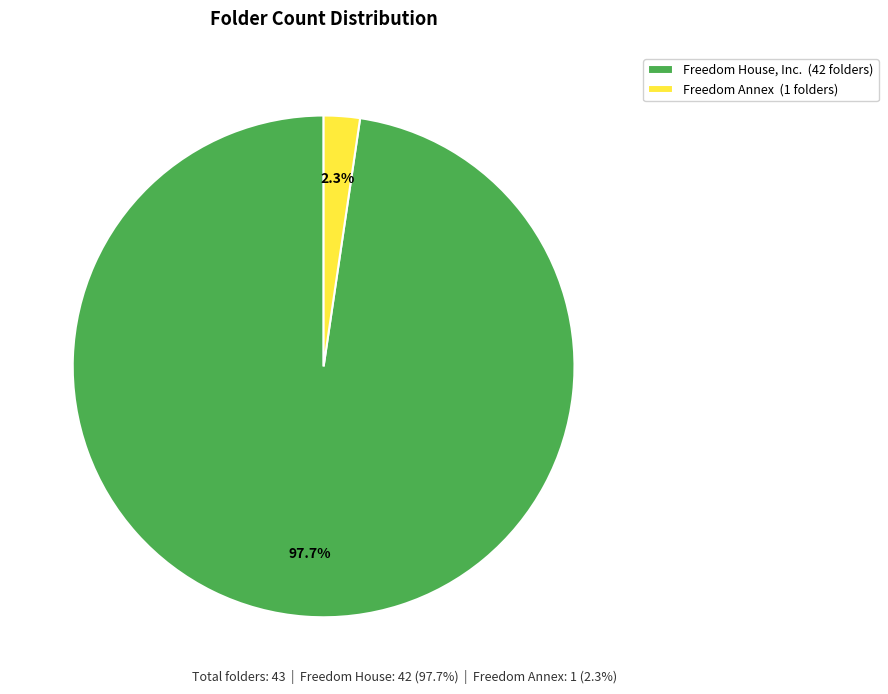

Which has a higher value, Freedom Annex (1 folders) or Freedom House, Inc. (42 folders)?

Freedom House, Inc. (42 folders)